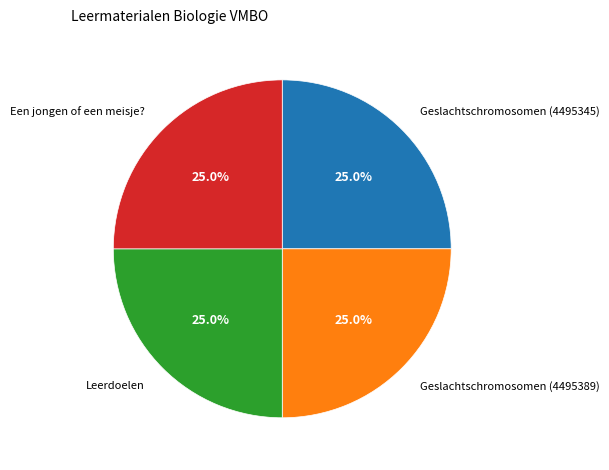

Does any single category account for the majority?

No